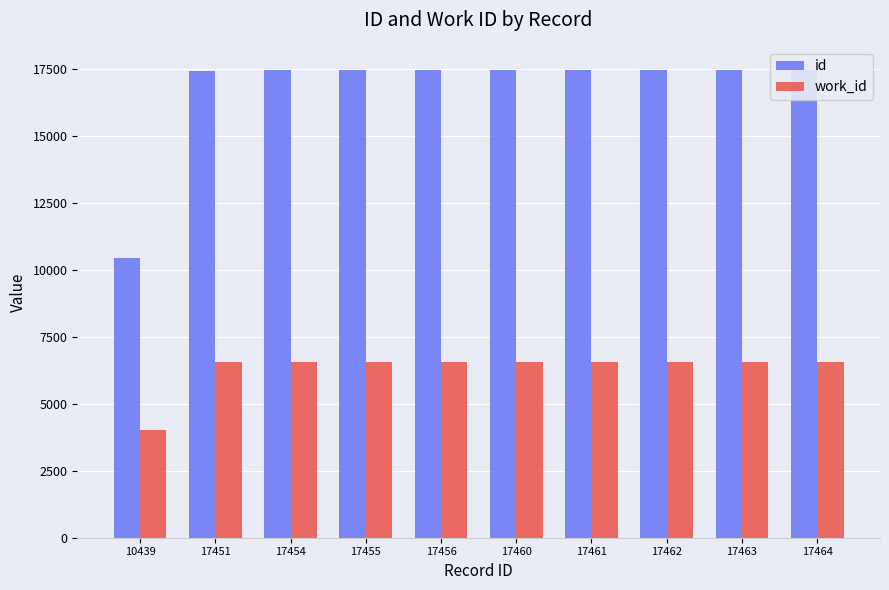

How many bars are there in total?

20